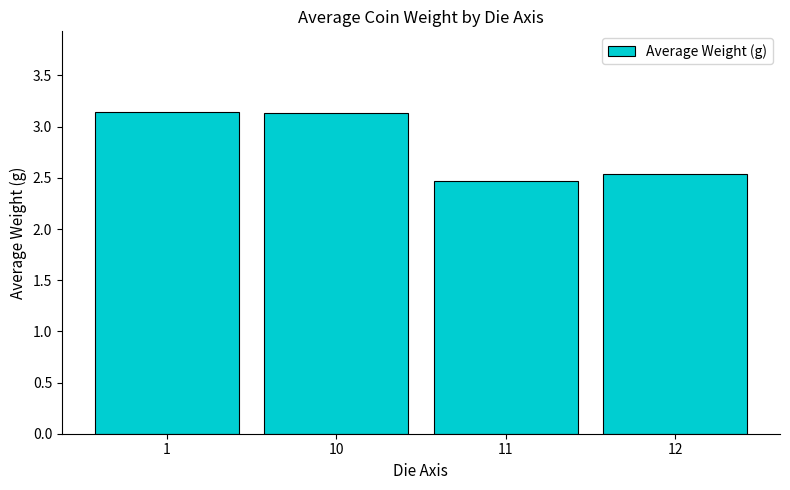

What is the difference between the values at 12 and 11?

0.1